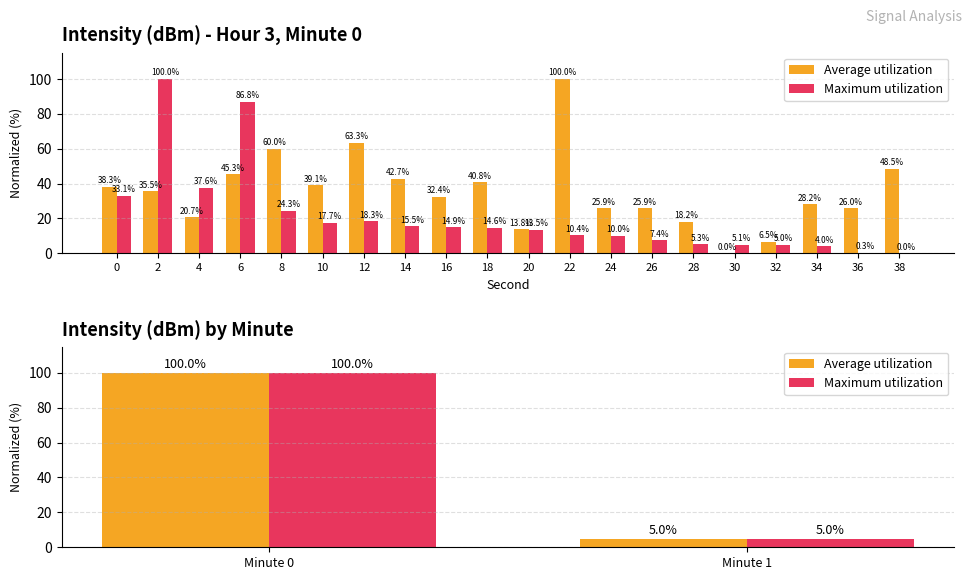

What is the maximum value shown in the chart?

100.0